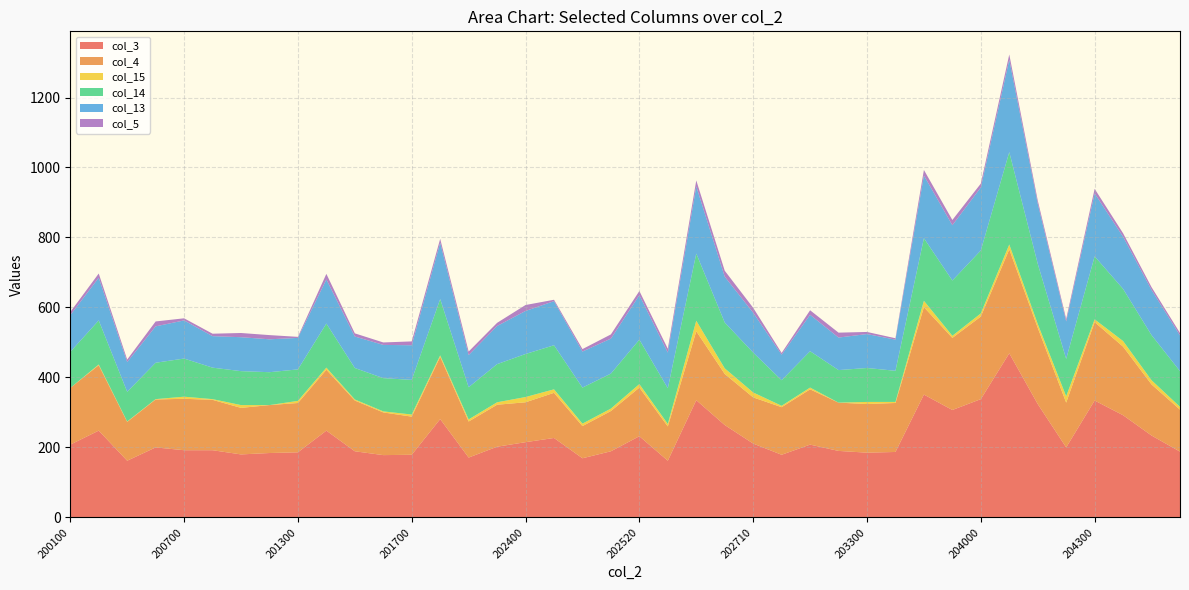

Reading left to right, what are all the values shown in this chart?

col_3: 208	248	162	200	192	192	180	184	186	248	189	178	179	281	171	202	215	227	169	189	232	162	335	264	211	179	208	190	185	187	351	307	338	469	324	200	334	292	234	188
col_4: 162	187	111	137	147	144	133	137	141	174	145	122	109	178	103	120	114	129	92	115	139	98	197	146	132	136	158	138	139	140	250	206	236	297	218	128	224	196	146	120
col_15: 0	2	1	1	6	2	8	0	6	6	3	3	6	4	6	7	15	10	7	7	10	7	30	16	14	4	5	0	6	3	18	6	9	14	11	18	8	16	12	8
col_14: 103	126	85	104	109	90	97	94	90	126	90	95	99	161	92	109	123	126	103	100	127	102	192	131	114	73	104	93	97	89	179	158	180	264	172	107	180	149	129	102
col_13: 105	122	85	104	109	90	97	94	90	126	90	95	99	161	92	109	123	126	103	100	127	102	192	131	114	73	104	93	97	89	179	158	180	264	172	107	180	149	129	102
col_5: 9	12	7	14	6	7	12	12	3	16	9	7	11	11	10	9	17	4	7	12	12	11	17	17	14	5	13	14	6	4	16	15	11	15	9	7	13	10	8	7